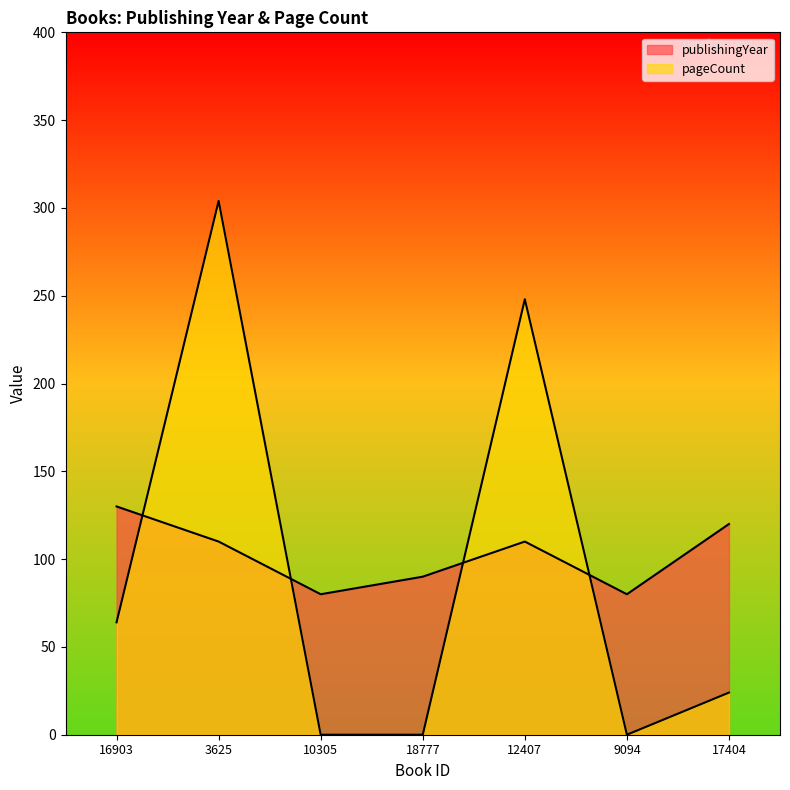

At which category does the chart reach its minimum across all series?

10305